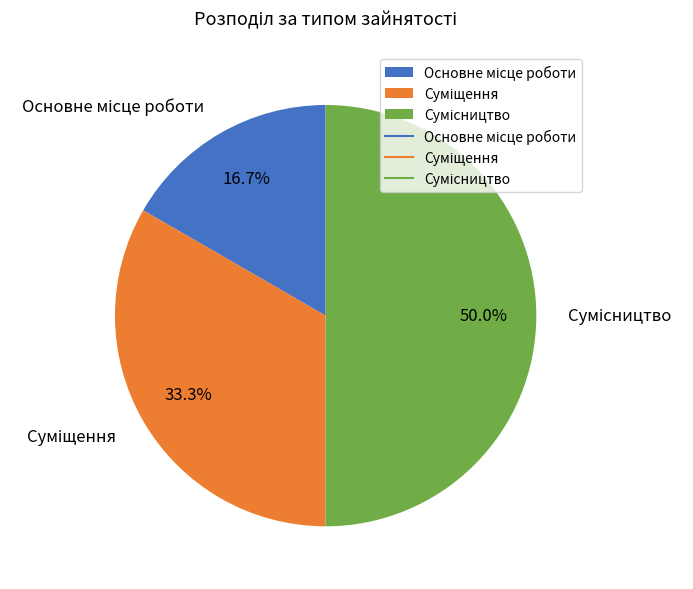

How much of the chart is everything except Суміщення?

66.7%